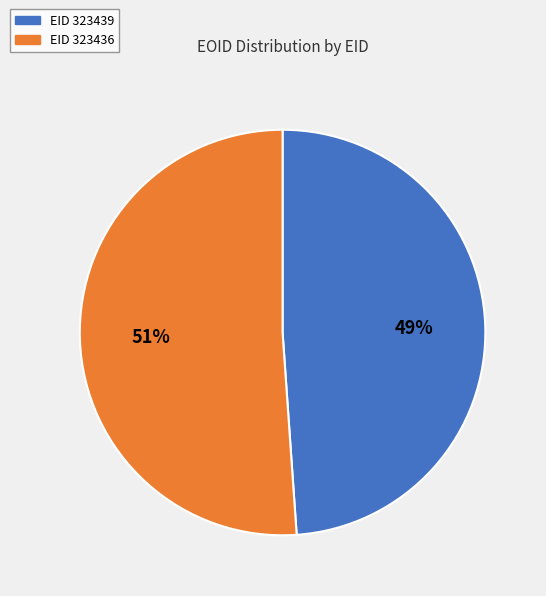

To the nearest percent, what is the average slice percentage?

50%